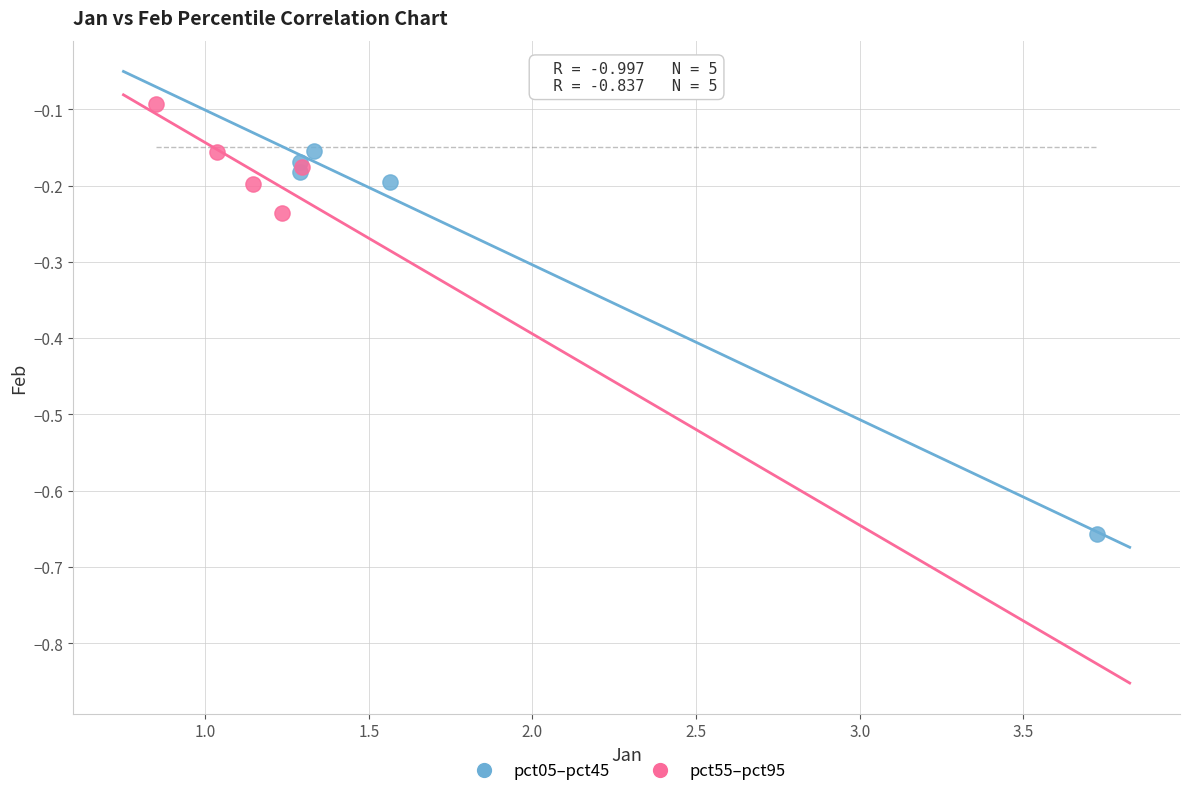

What are all the series names shown in the legend?

pct05–pct45, pct55–pct95